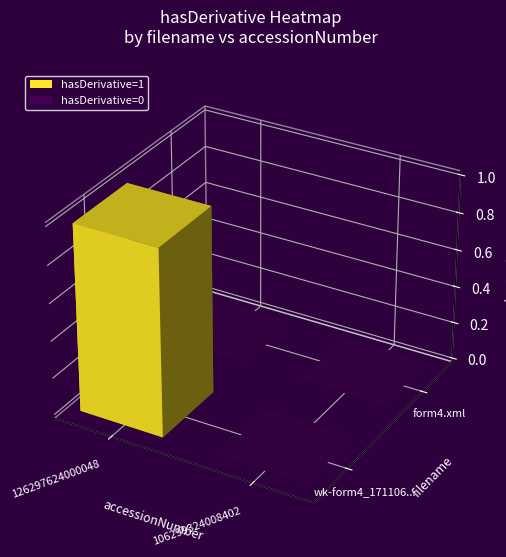

What is the difference between the wk-form4_1711061031.xml values at 1 and 0?

1